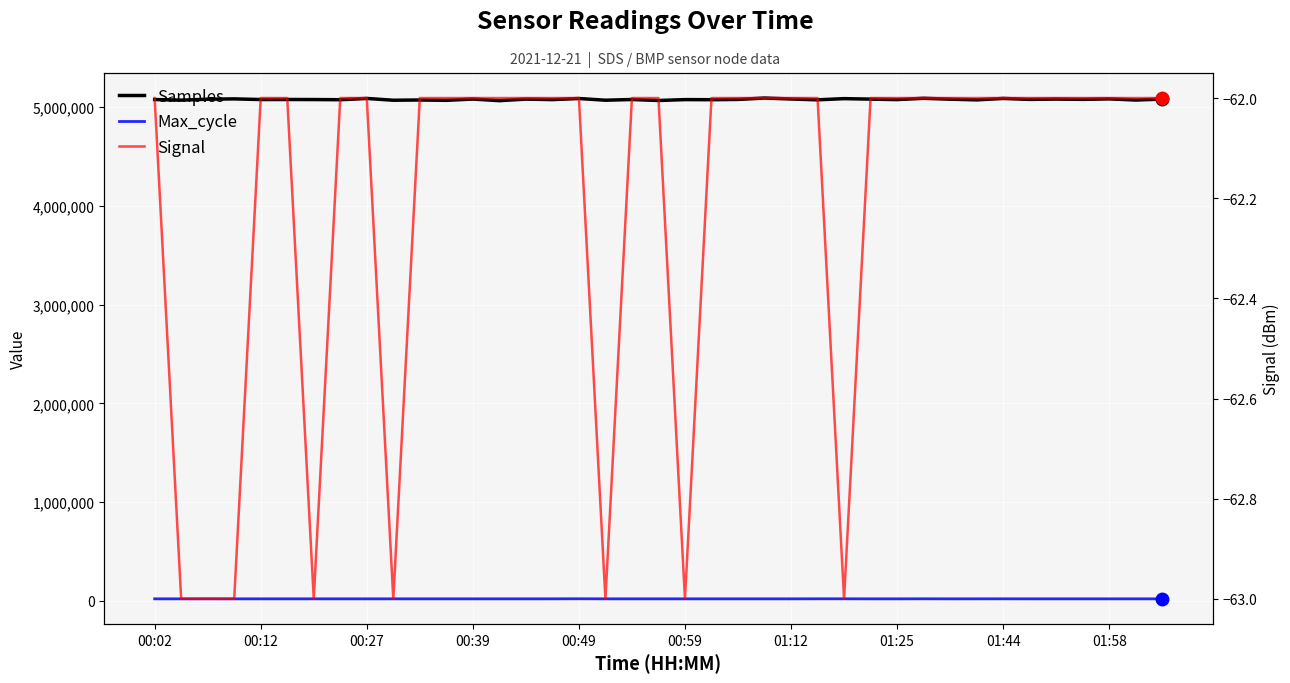

True or false: Samples and Max_cycle cross at least once.

False